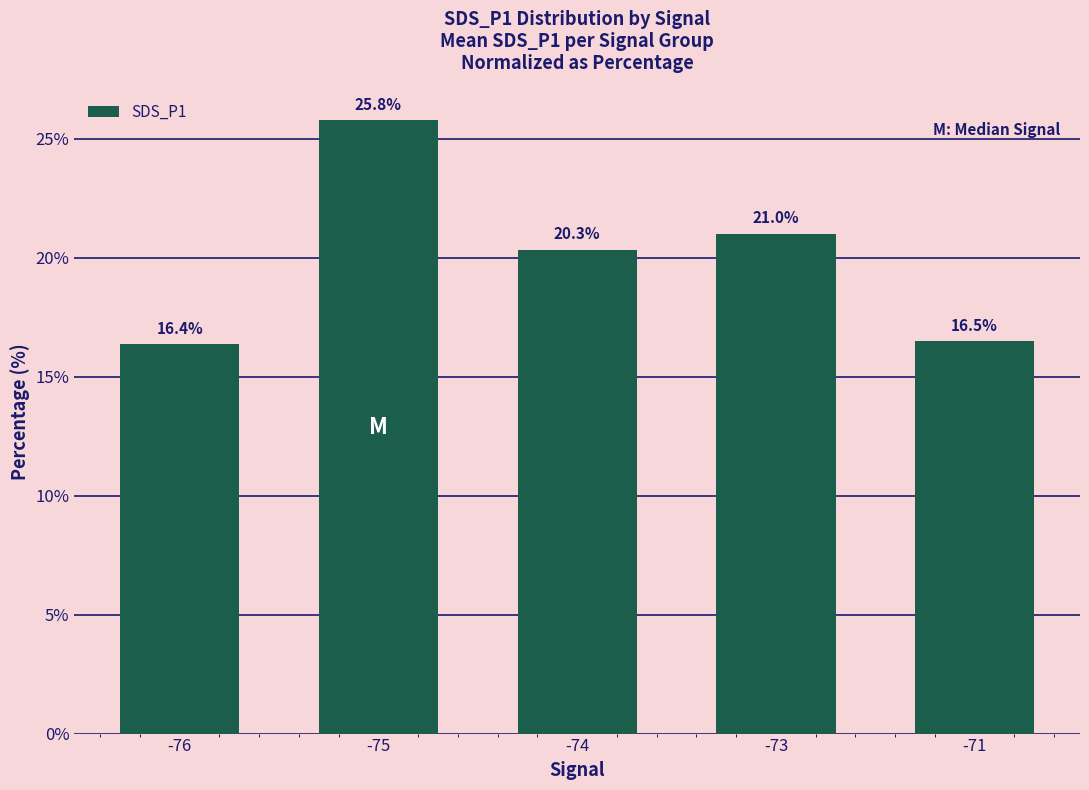

Which category has the lowest value across all series?

-76